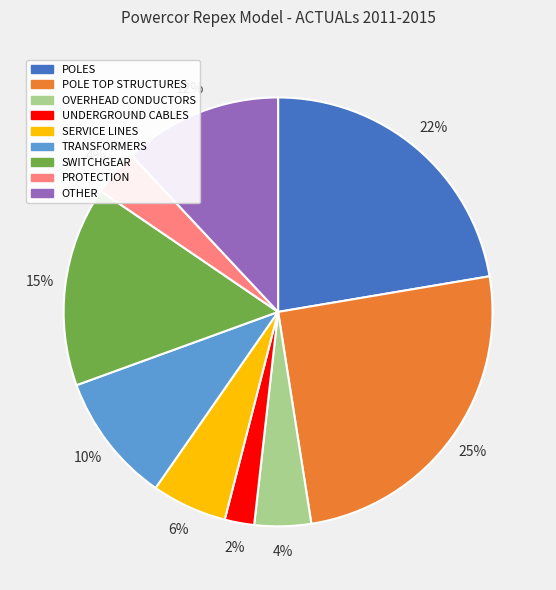

Approximately how many times larger is the value at SWITCHGEAR compared to TRANSFORMERS?

1.5